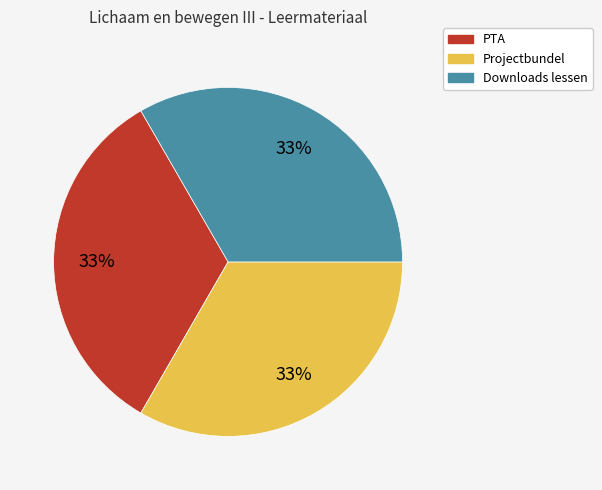

To the nearest percent, what is the combined percentage of PTA and Downloads lessen?

67%